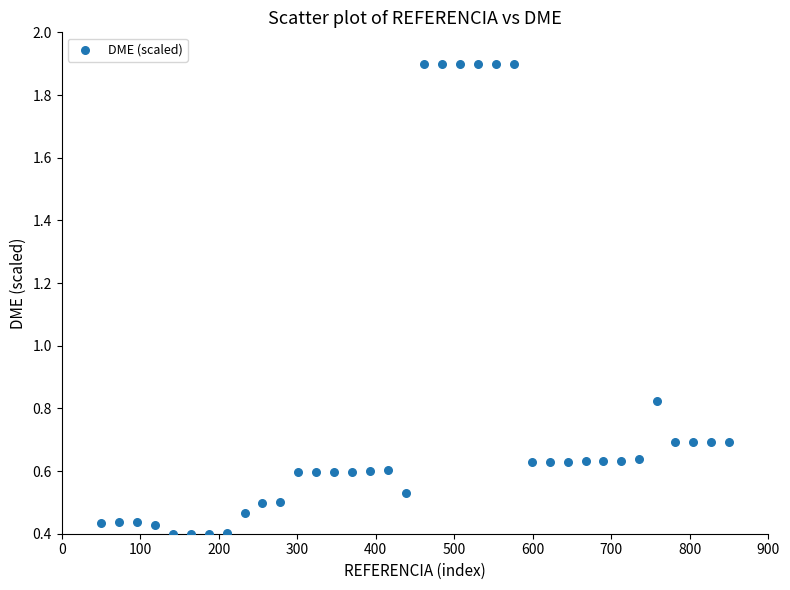

What is the range of Y values (max minus min)?

1.5